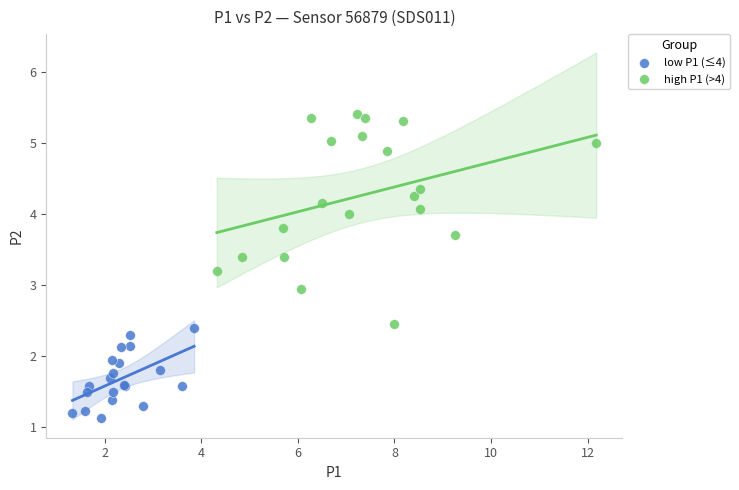

Which series contains the highest Y value?

high P1 (>4)